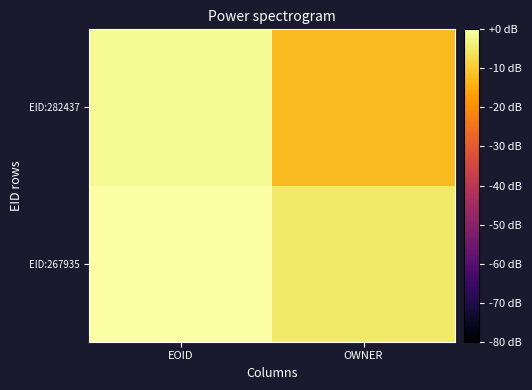

Which has a higher value, EOID or OWNER?

EOID